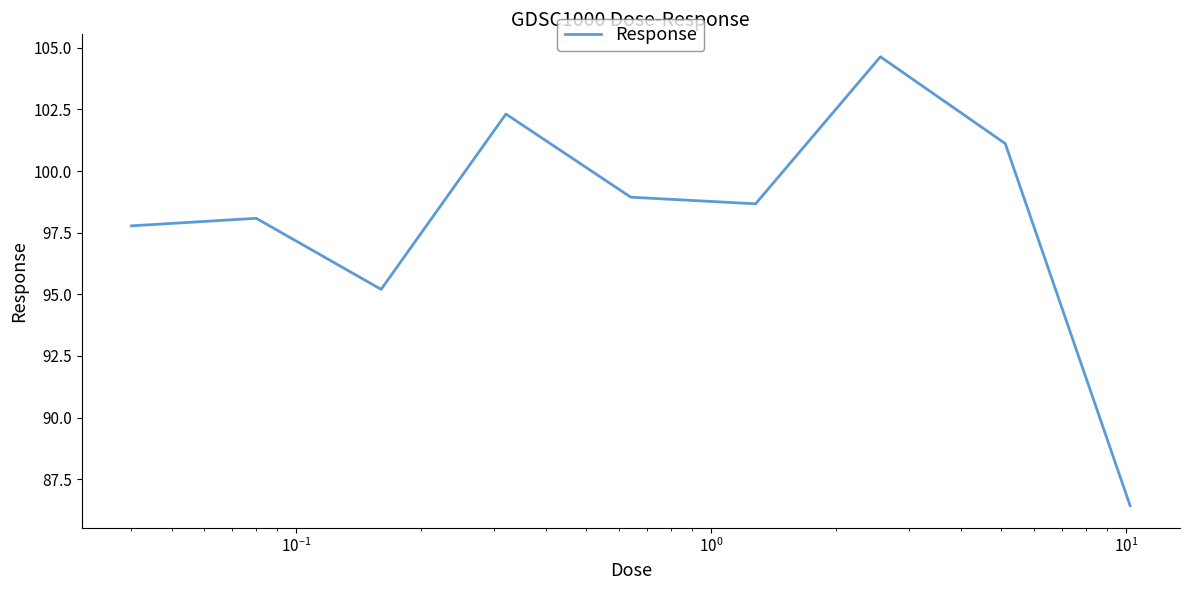

What is the smallest value displayed?

86.4